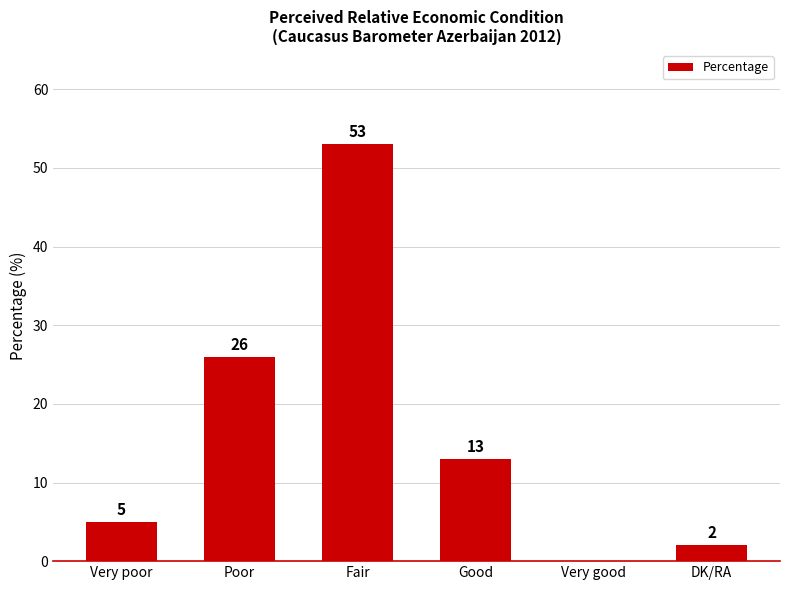

At which category does the chart reach its peak across all series?

Fair